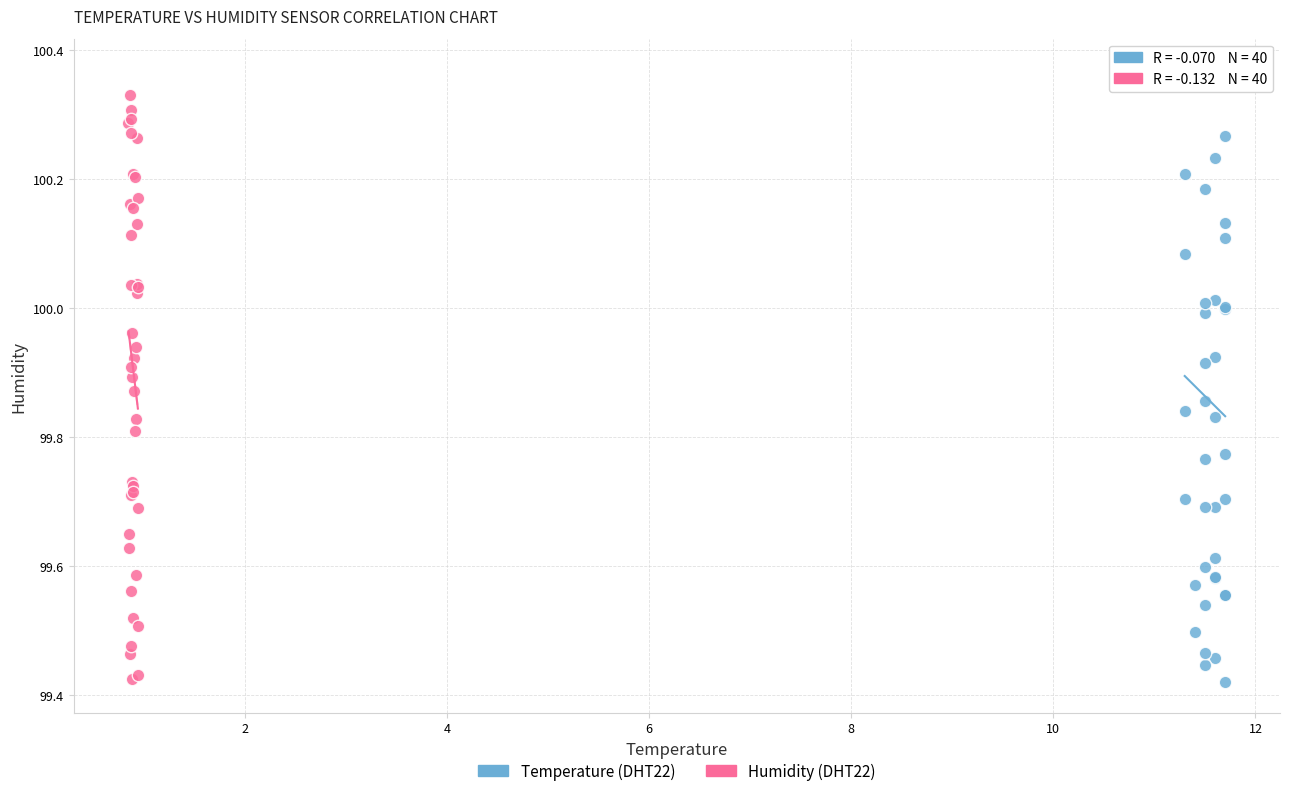

Which series has the largest Y range (max minus min)?

Temperature (DHT22)